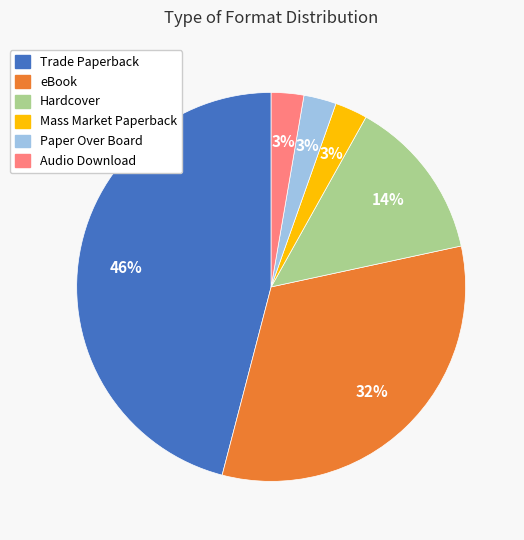

Approximately how many times larger is the value at Audio Download compared to Hardcover?

0.2